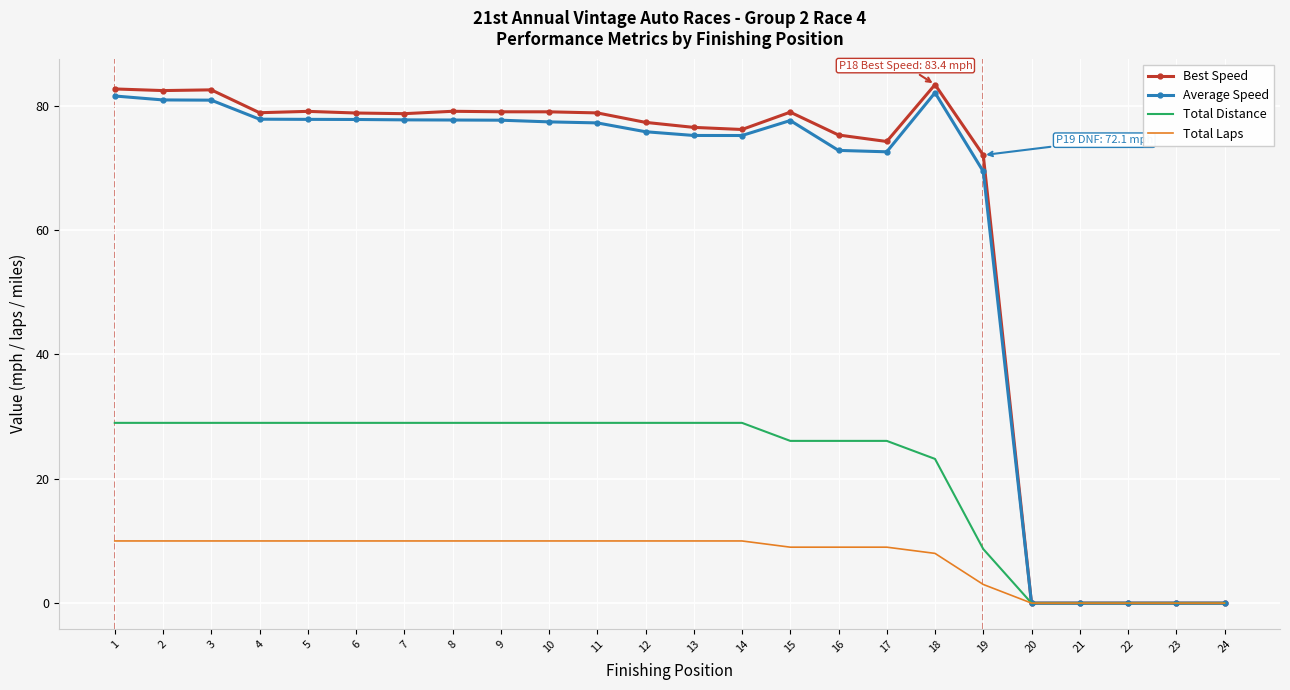

What is the difference between the maximum and minimum values in the Total Distance series?

29.0